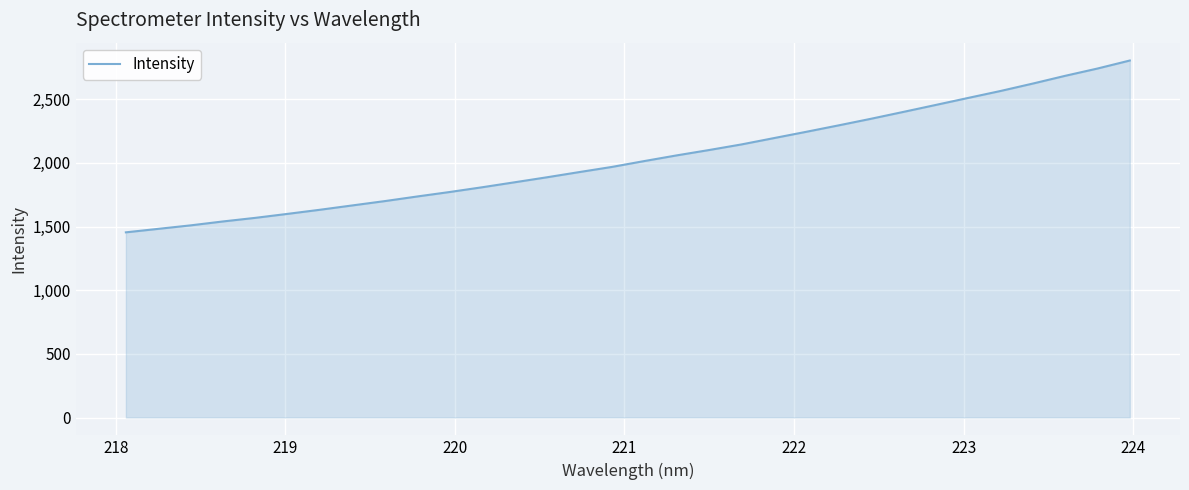

What is the difference between the maximum and minimum values?

1349.7